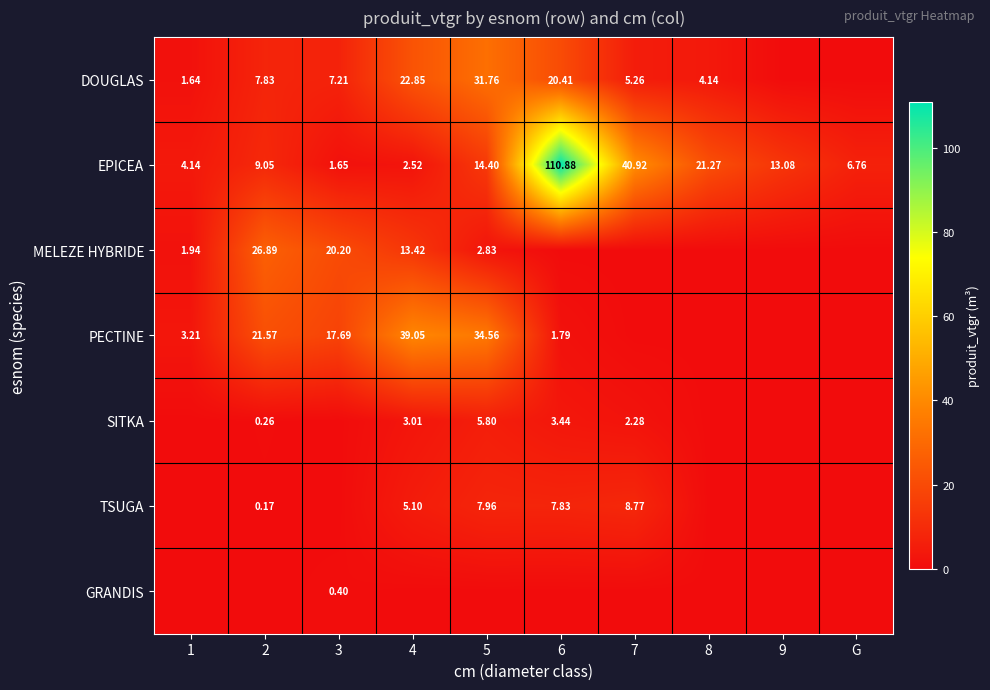

How many data points in EPICEA are above 13?

5